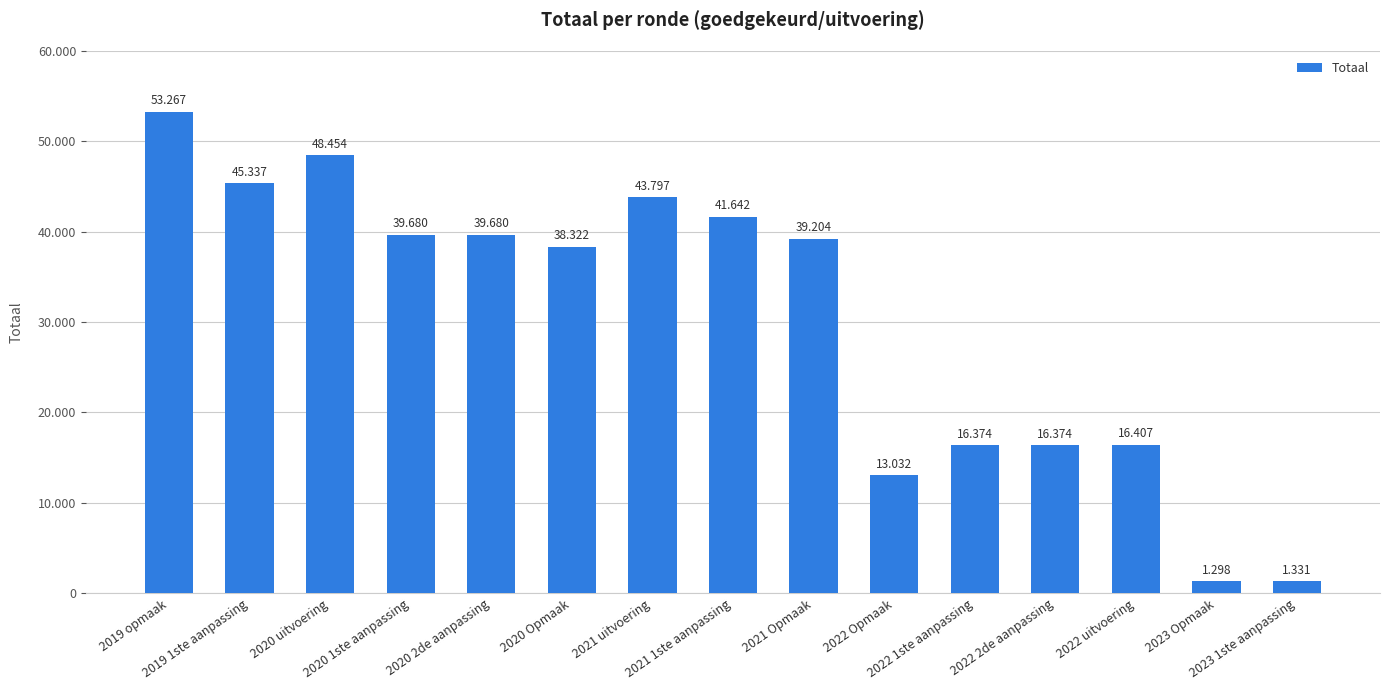

What is the difference between the values at 2022 2de aanpassing and 2023 1ste aanpassing?

15043